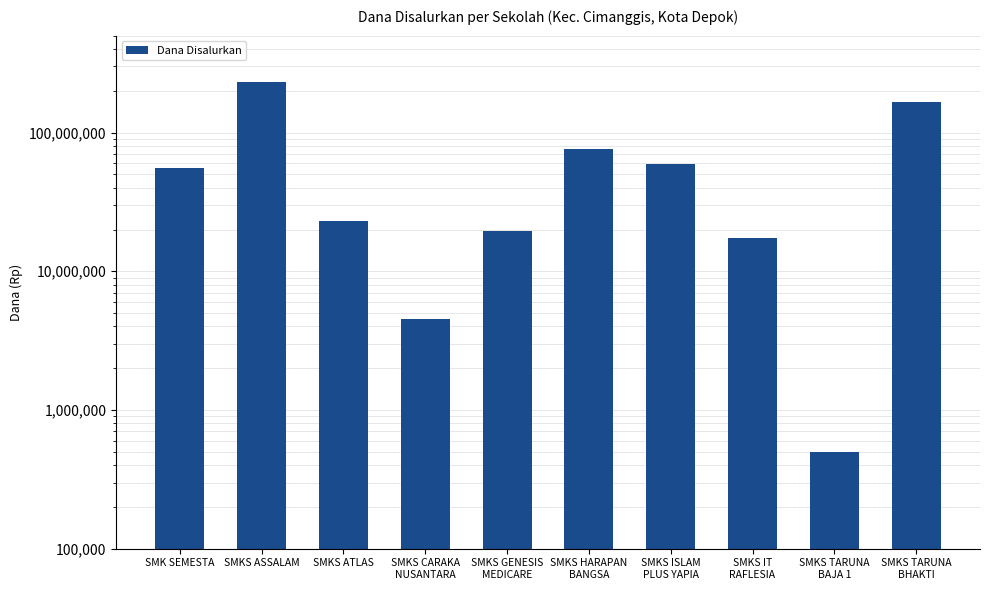

What is the minimum value shown in the chart?

500000